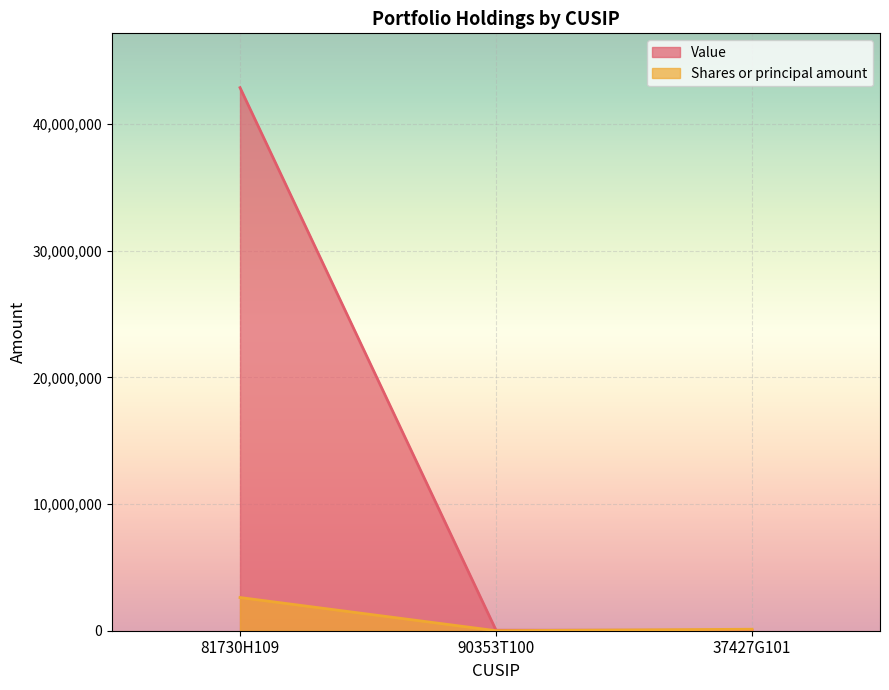

What are all the series names shown in the legend?

Value, Shares or principal amount